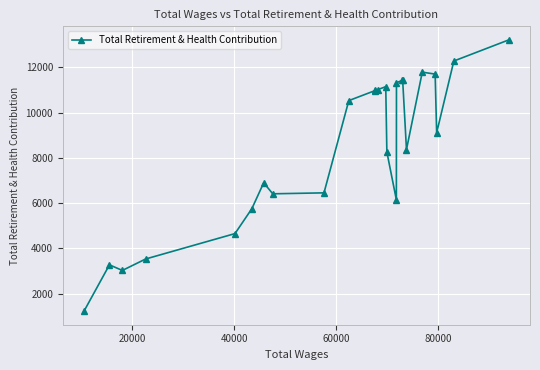

How many values are below 9110?

12